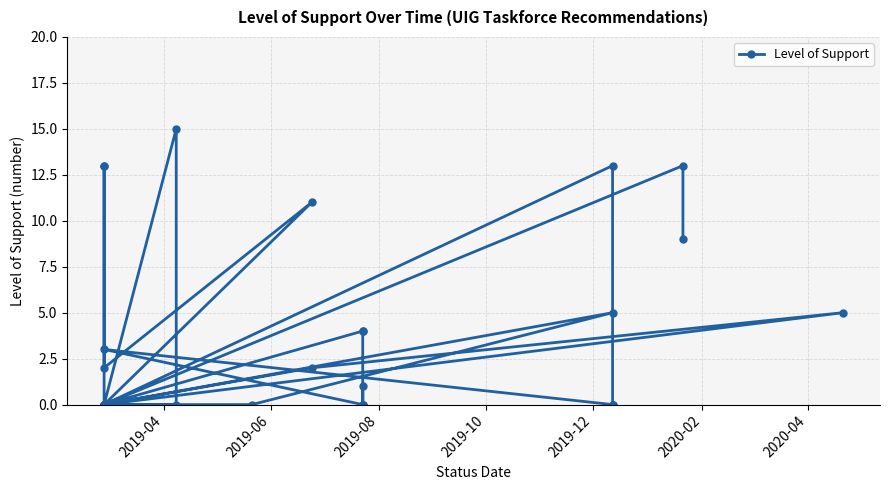

Does the chart have visible grid lines?

Yes